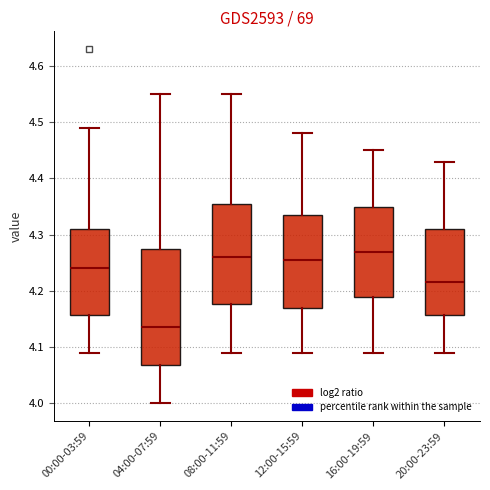

Reading left to right, transcribe this box plot: for each box, give where its median line is, the range the box spans, and where its two whiskers end, as read against the y-axis. The values are not printed on the chart, so give them approximately, as read against the axis.

00:00-03:59: median 4.24, box 4.16 to 4.31, whiskers 4.09 to 4.49
04:00-07:59: median 4.14, box 4.07 to 4.28, whiskers 4.00 to 4.55
08:00-11:59: median 4.26, box 4.18 to 4.36, whiskers 4.09 to 4.55
12:00-15:59: median 4.26, box 4.17 to 4.34, whiskers 4.09 to 4.48
16:00-19:59: median 4.27, box 4.19 to 4.35, whiskers 4.09 to 4.45
20:00-23:59: median 4.22, box 4.16 to 4.31, whiskers 4.09 to 4.43